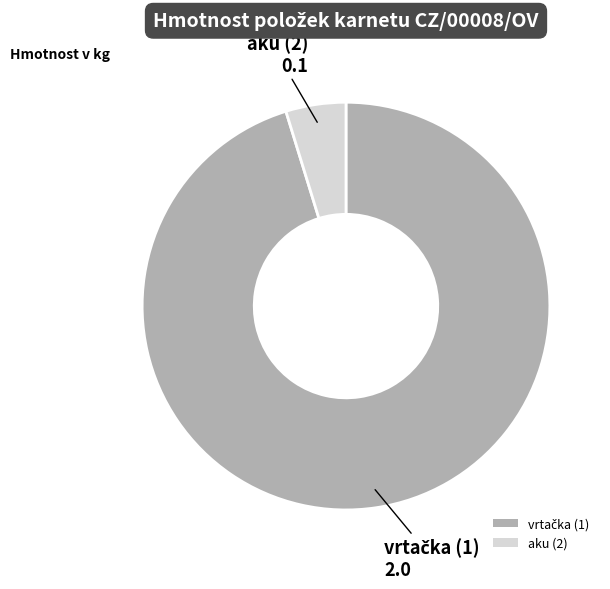

Count the number of slices in the pie.

2